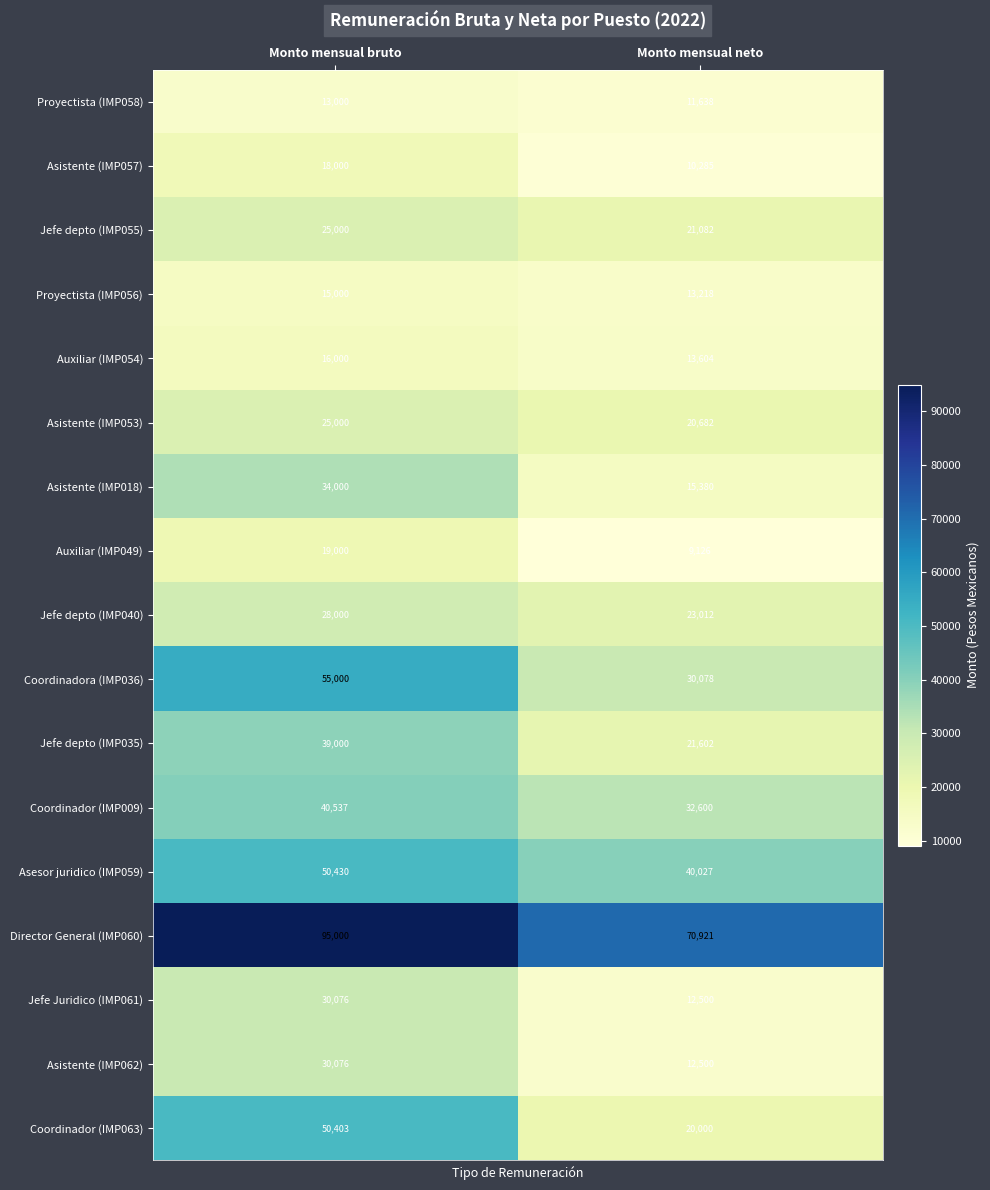

What is the difference between the Auxiliar (IMP049) values at Monto mensual bruto and Monto mensual neto?

9874